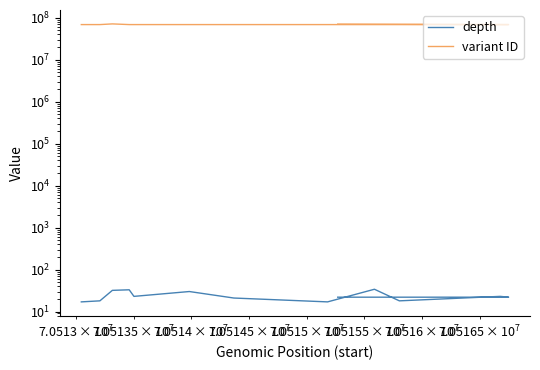

List the series in order of their peak value, highest first.

variant ID, depth